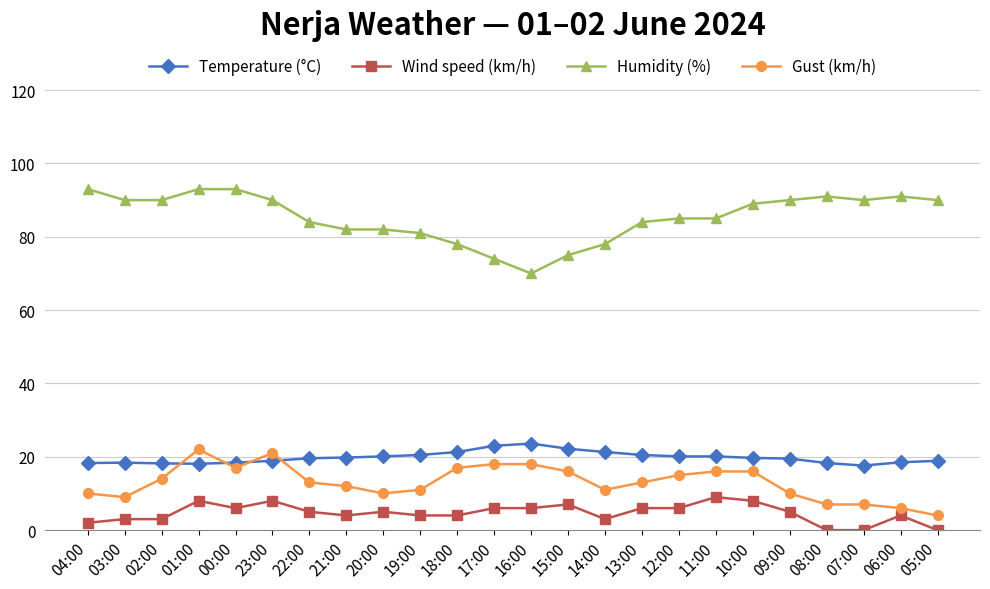

True or false: Wind speed (km/h) and Gust (km/h) cross at least once.

False